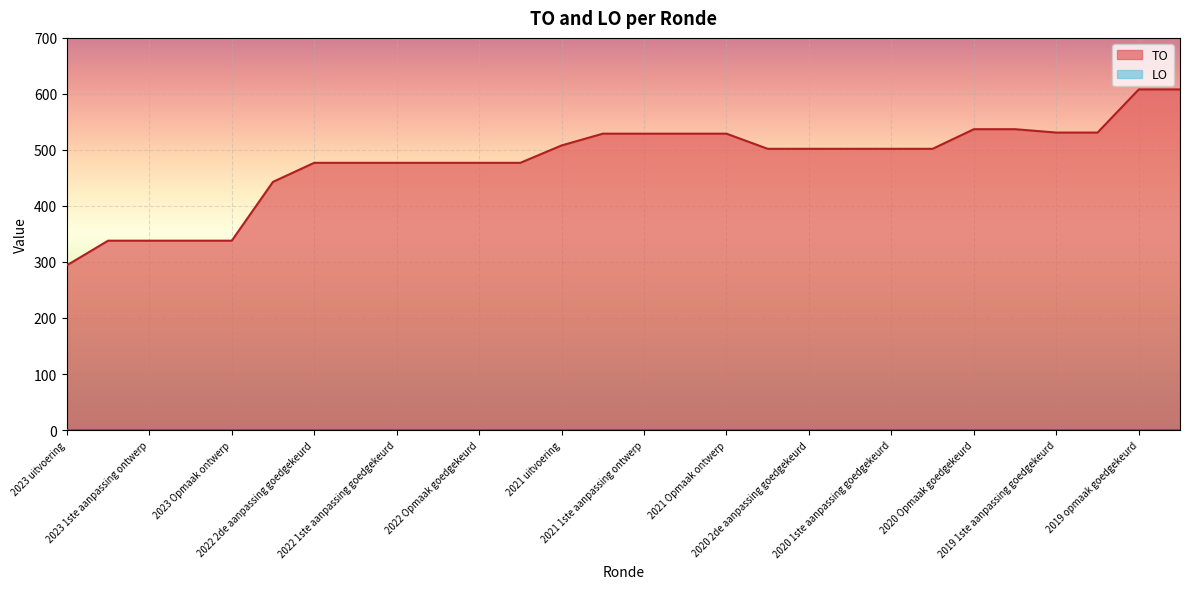

Between 2020 2de aanpassing ontwerp and 2020 Opmaak ontwerp, which is larger?

2020 Opmaak ontwerp